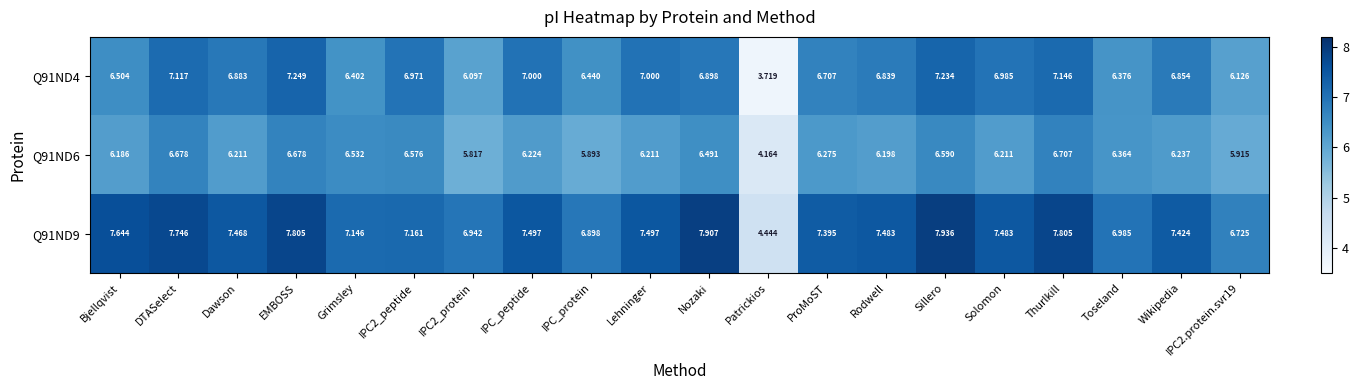

At which category is the sum across all series the highest?

Sillero